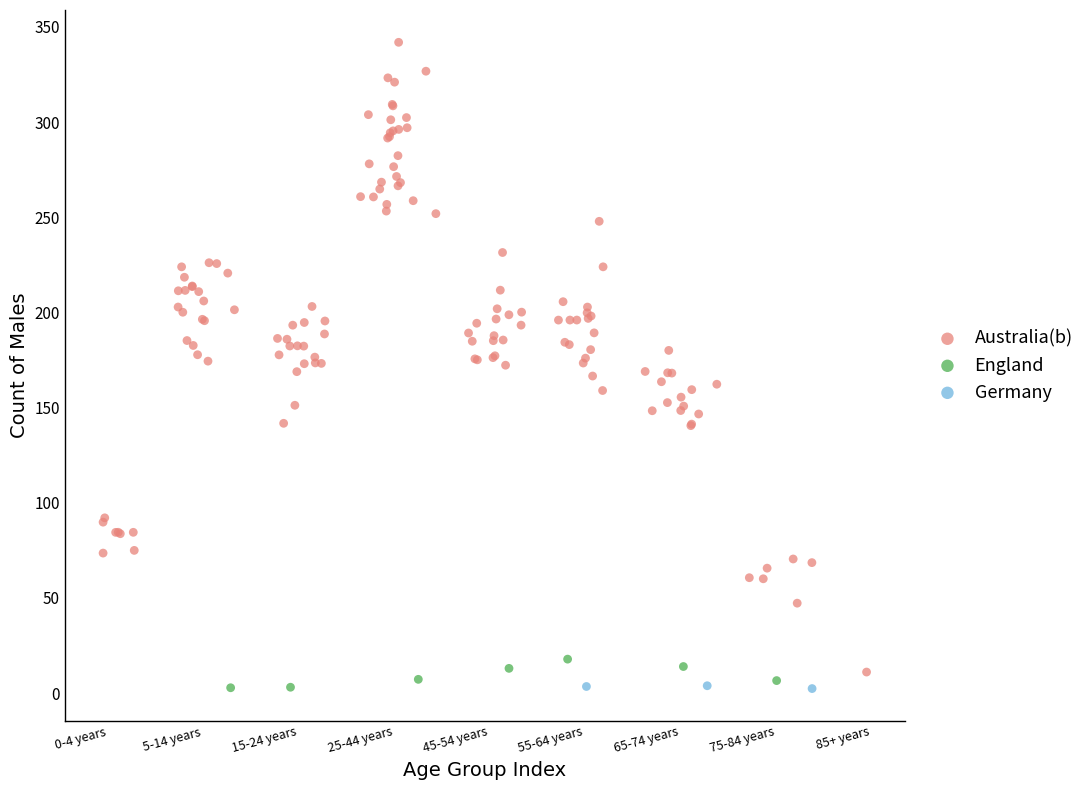

Which series has the widest spread of Y values?

Australia(b)